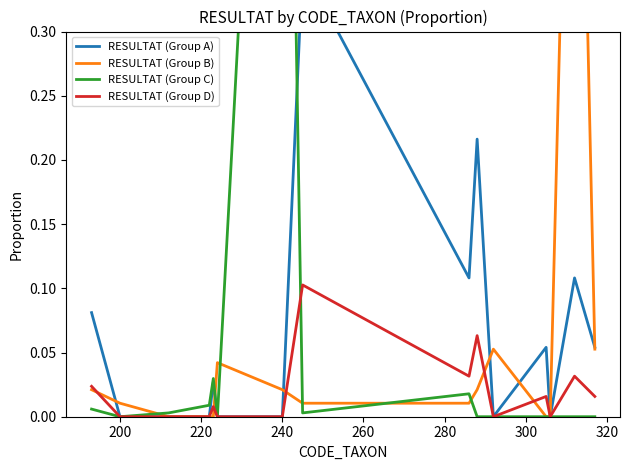

How many times do RESULTAT (Group C) and RESULTAT (Group D) cross each other?

1